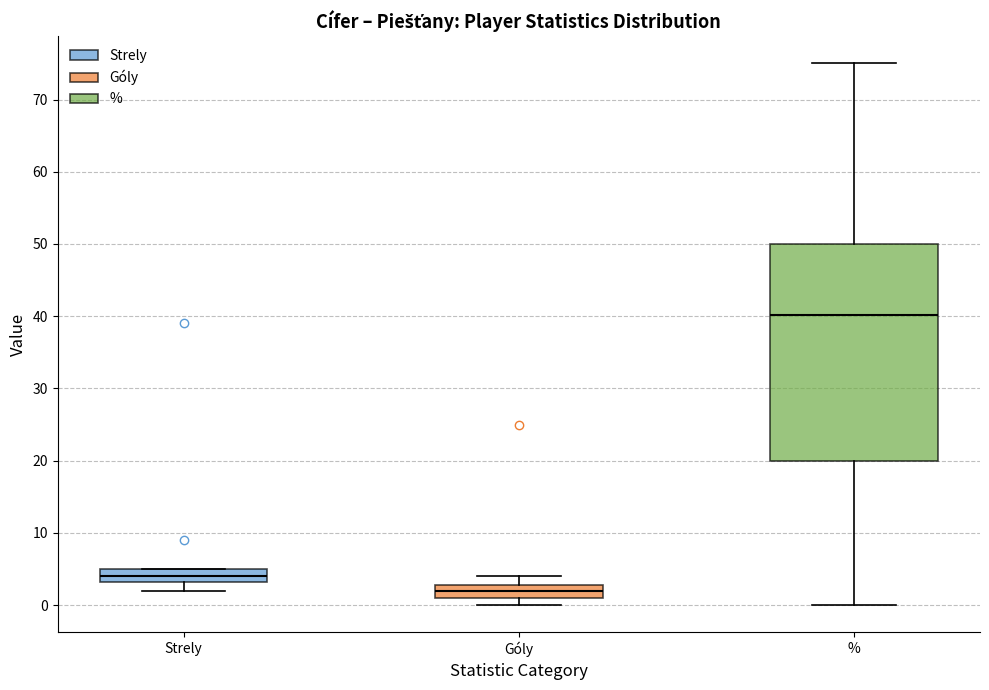

Where does the upper whisker of the box for % end on the y-axis? The values are not printed on the chart, so give them approximately, as read against the axis.

75